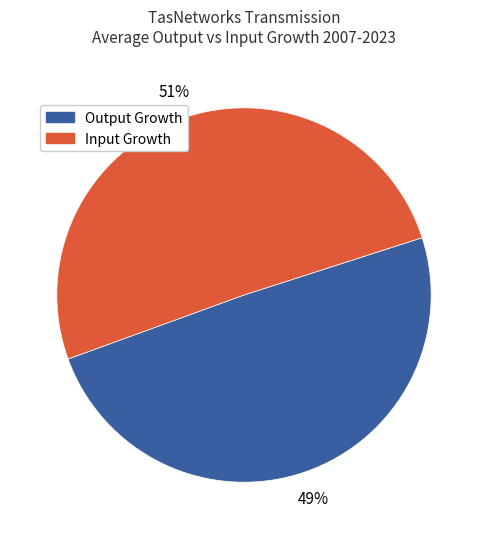

What is the largest slice in the pie chart?

Input Growth